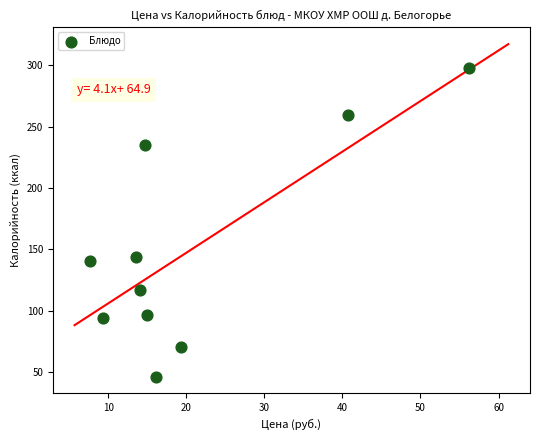

What Y value in the scatter plot is closest to 171?

144.0